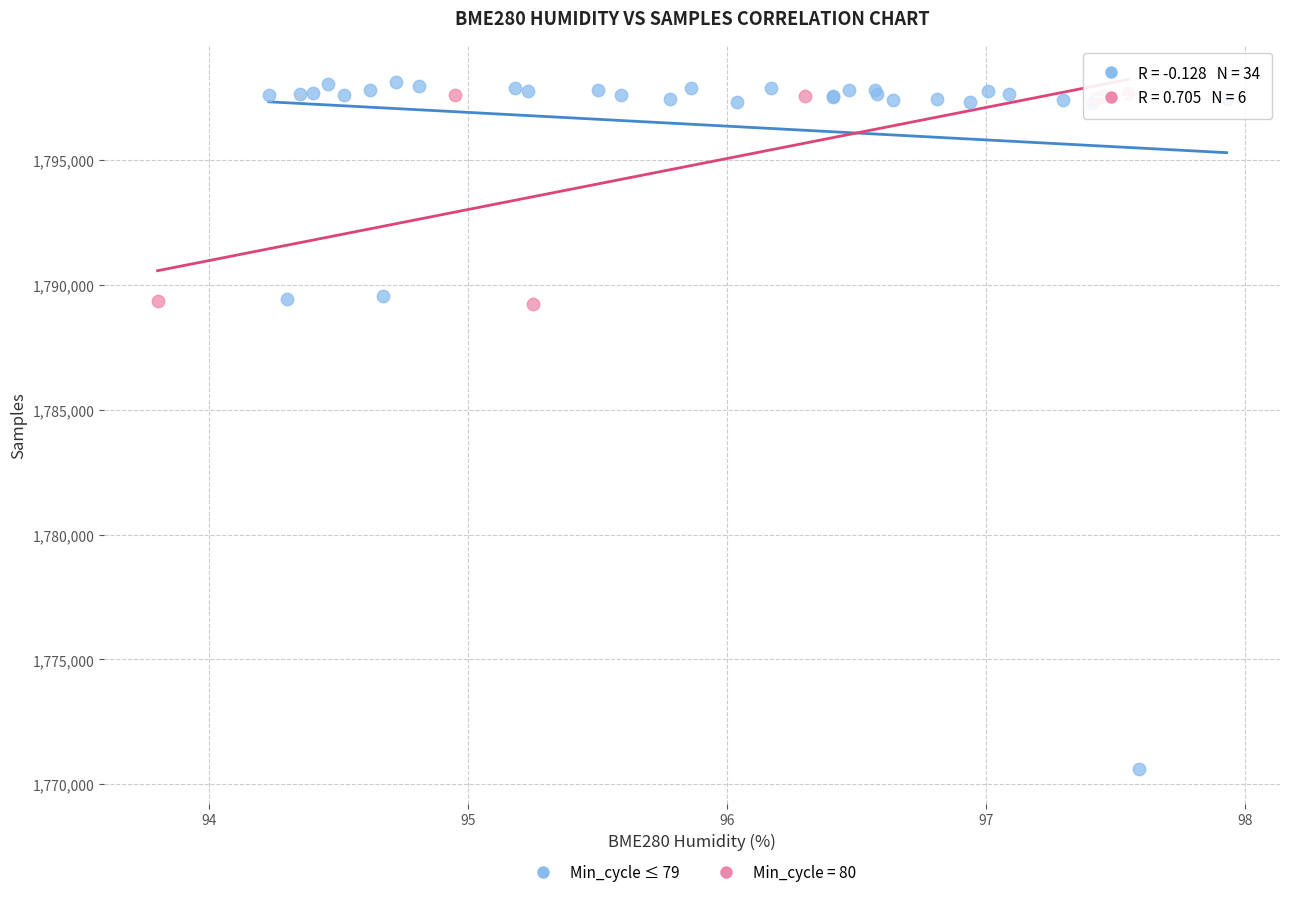

Which series contains the lowest Y value?

Min_cycle ≤ 79